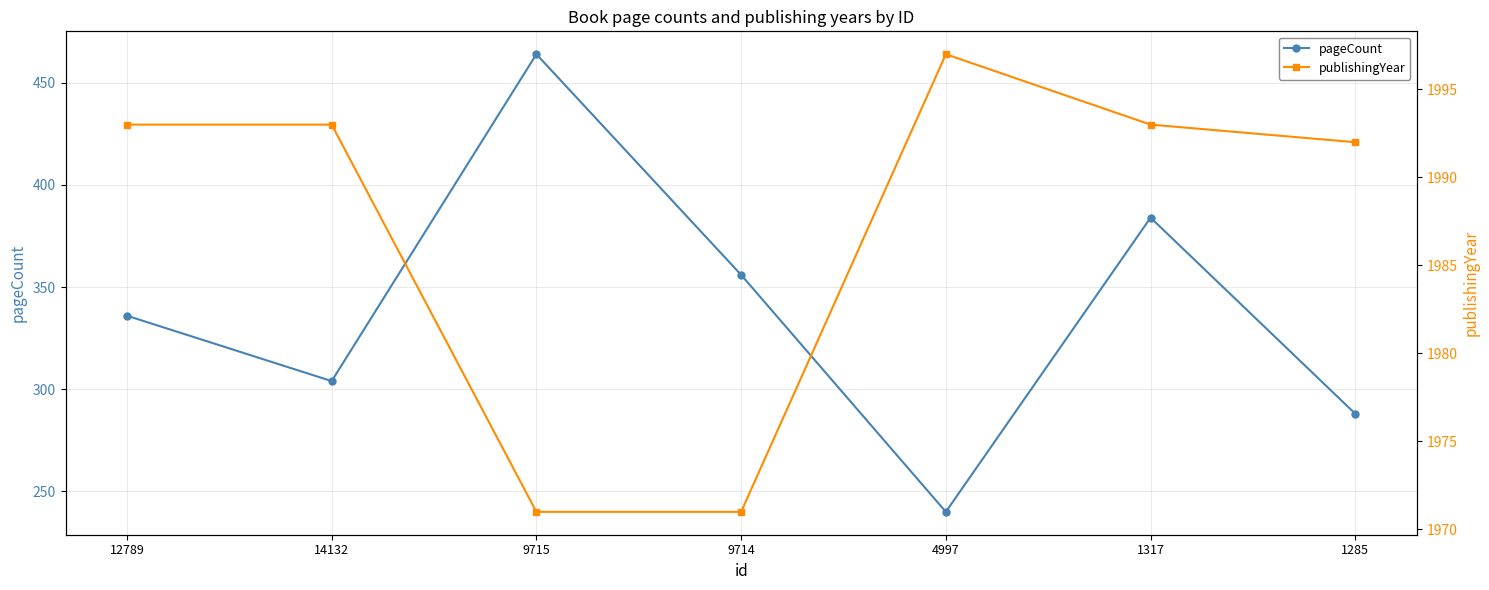

At which category does the chart reach its peak across all series?

4997